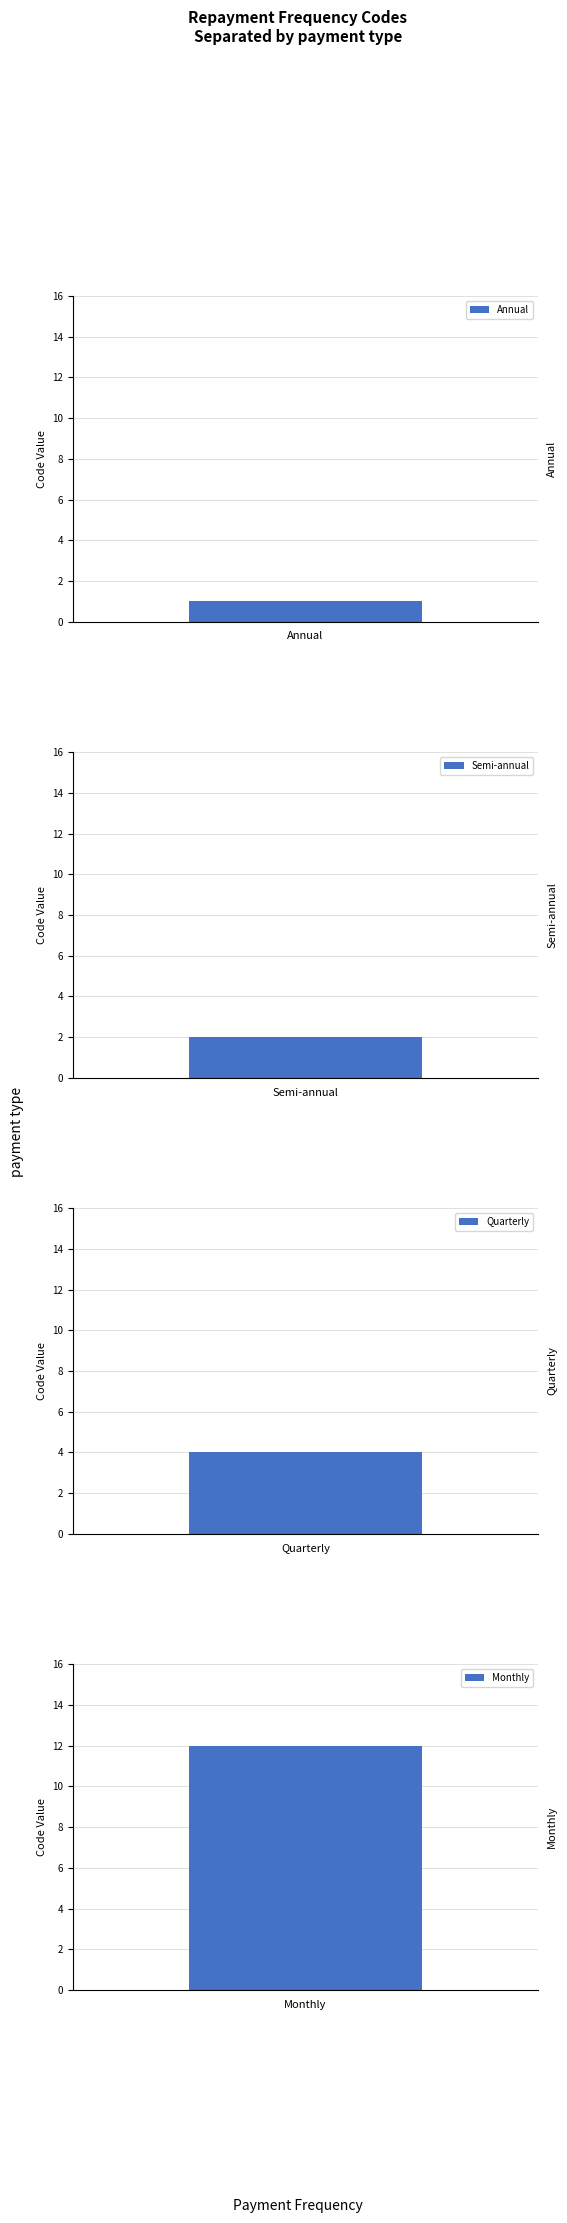

What is the greatest value displayed?

12